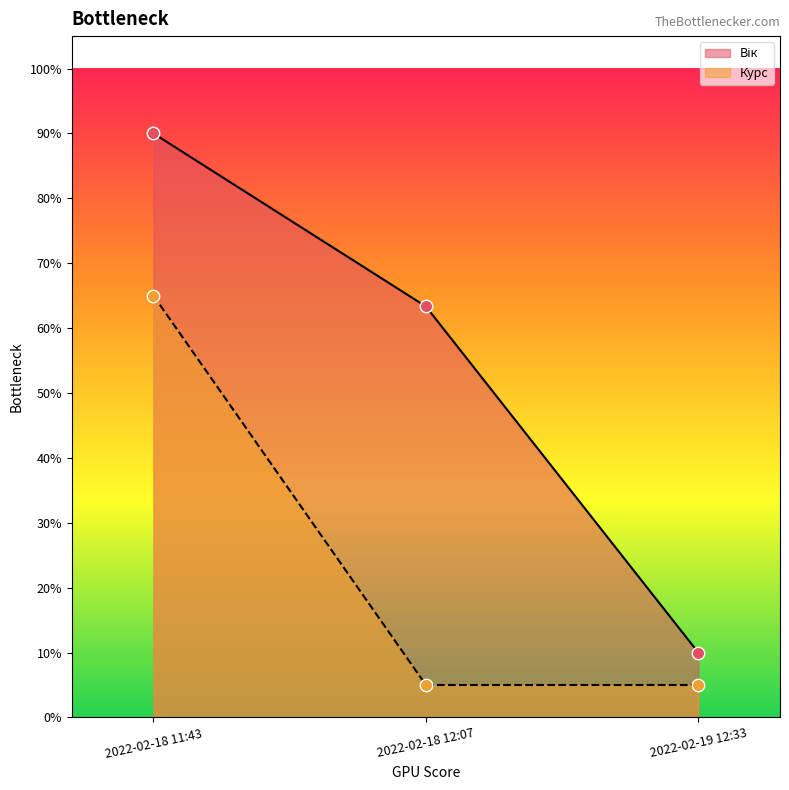

What is the total value across all series at 2022-02-18 12:07?

68.3